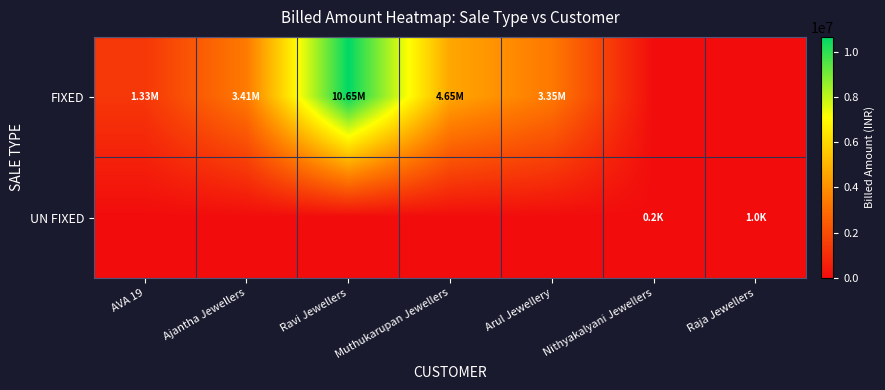

Which has a higher value, Nithyakalyani Jewellers or Ajantha Jewellers?

Ajantha Jewellers